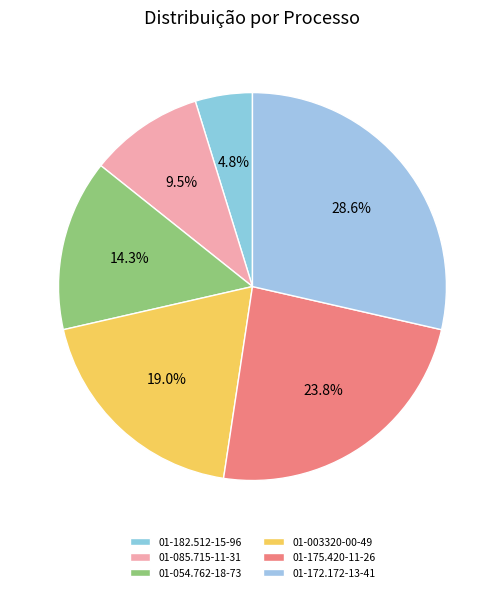

Between 01-003320-00-49 and 01-054.762-18-73, which is larger?

01-003320-00-49